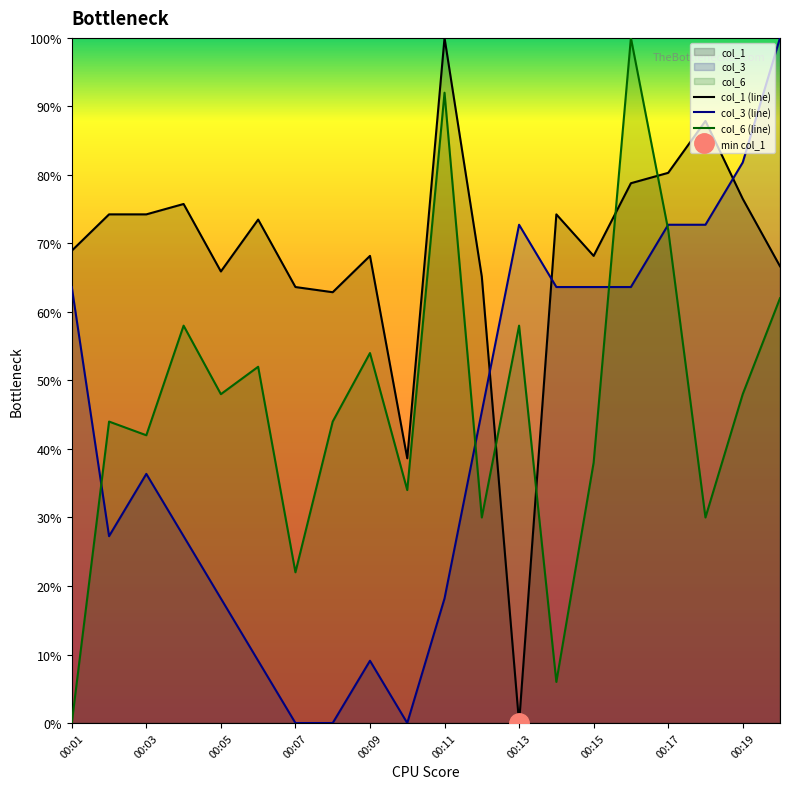

True or false: col_1 (line) has a value of -67.0 at 00:13.

False